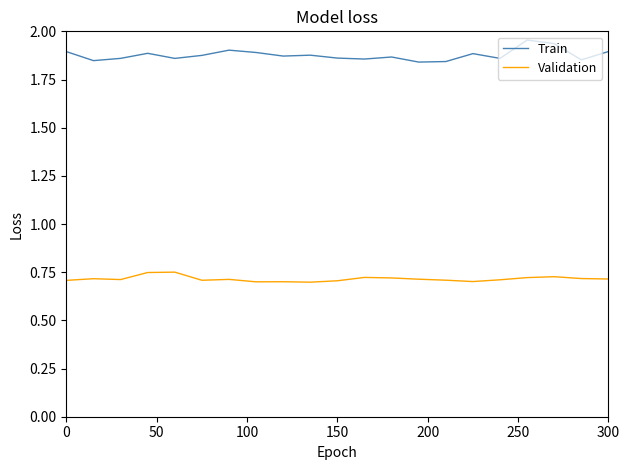

In Validation, how many points are higher than both neighbors (excluding endpoints)?

6